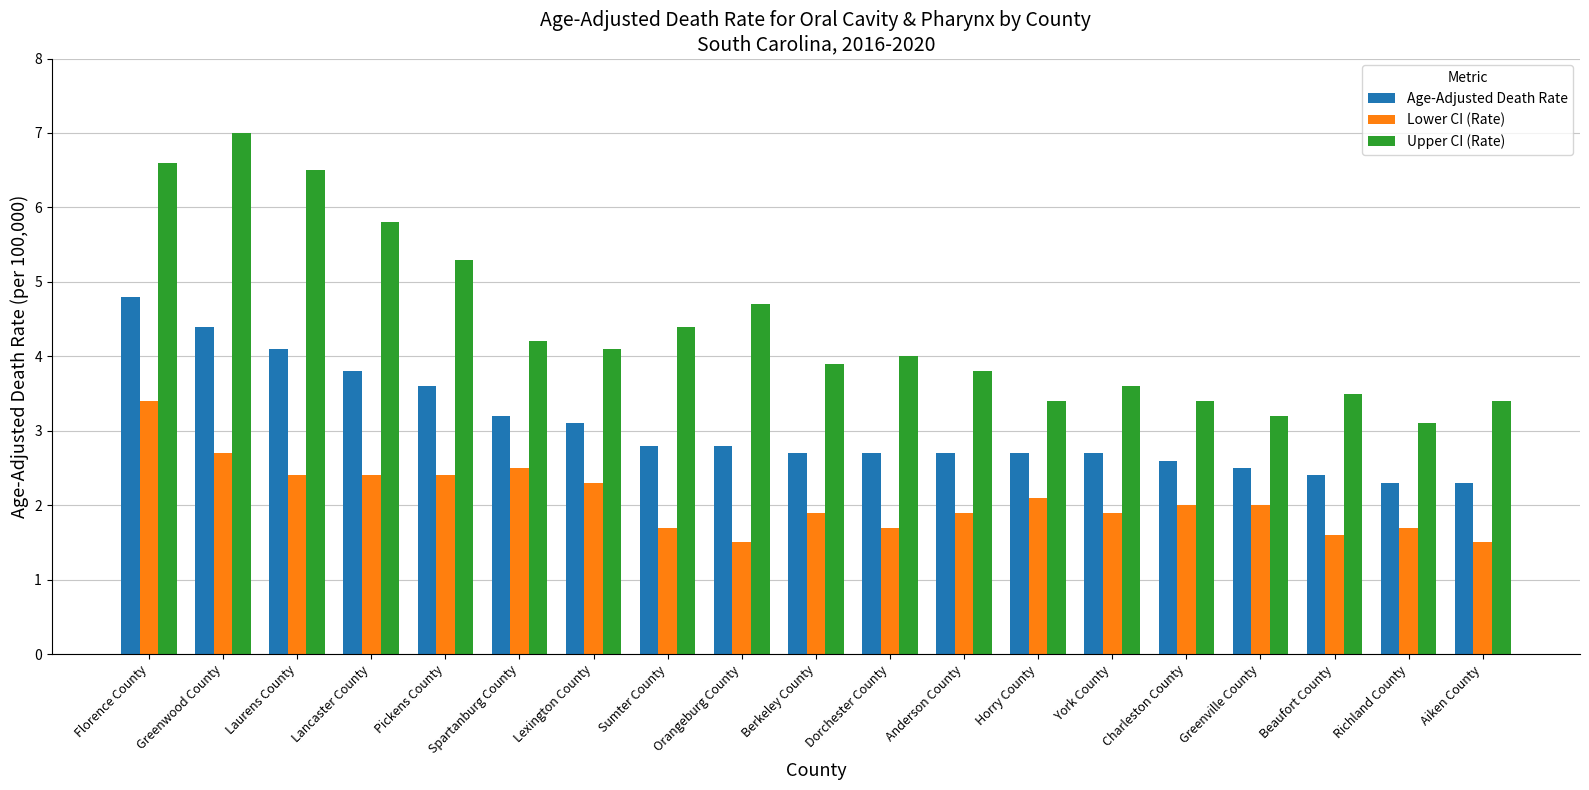

How many bars are there in total?

57